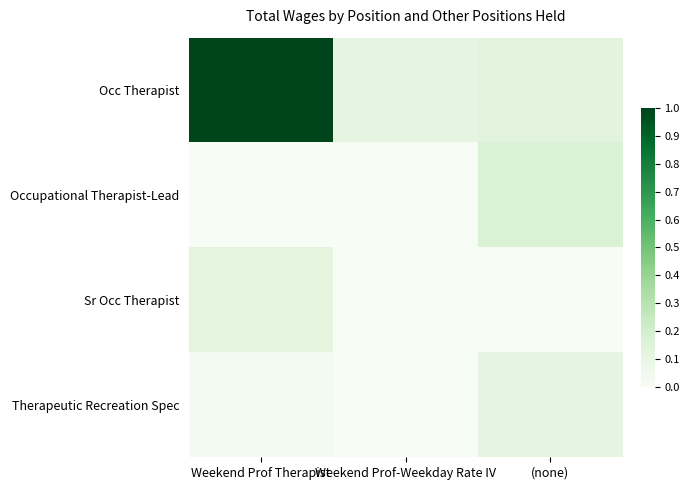

Reading left to right, extract all data points from this chart.

Occ Therapist: Weekend Prof Therapist=1.0	Weekend Prof-Weekday Rate IV=0.1	(none)=0.1
Occupational Therapist-Lead: Weekend Prof Therapist=0.0	Weekend Prof-Weekday Rate IV=0.0	(none)=0.2
Sr Occ Therapist: Weekend Prof Therapist=0.1	Weekend Prof-Weekday Rate IV=0.0	(none)=0.0
Therapeutic Recreation Spec: Weekend Prof Therapist=0.0	Weekend Prof-Weekday Rate IV=0.0	(none)=0.1